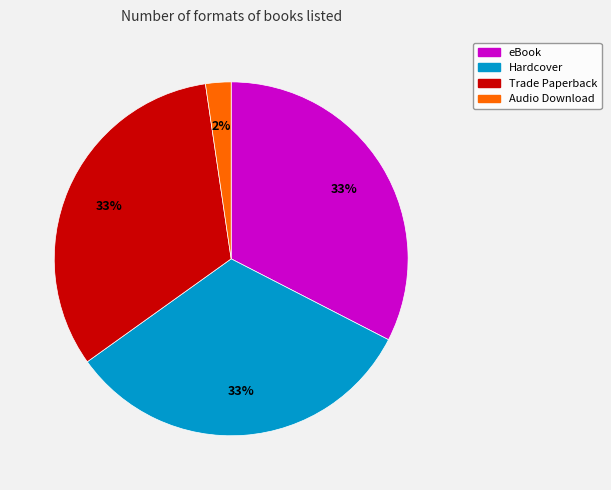

How many slices are in this pie chart?

4